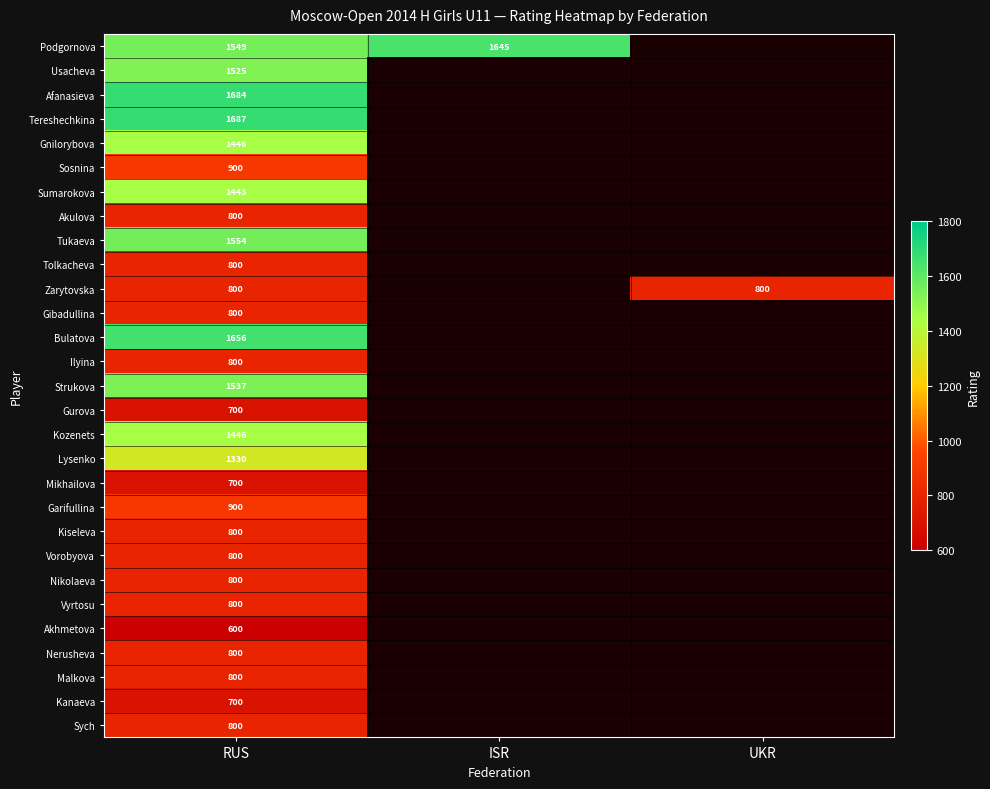

What is the total value across all series at RUS?

30957